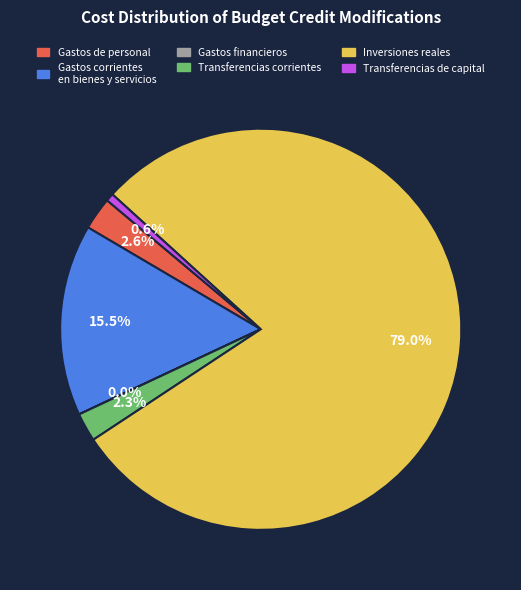

How much of the chart is everything except Gastos corrientes en bienes y servicios?

84.5%